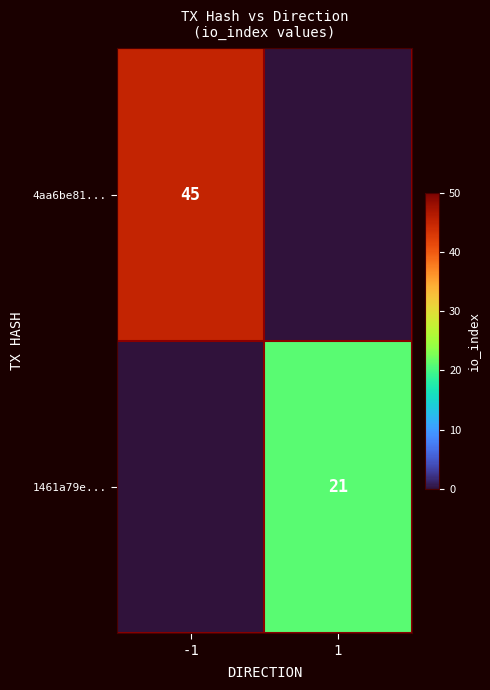

At which label does 1461a79e... reach its peak?

1